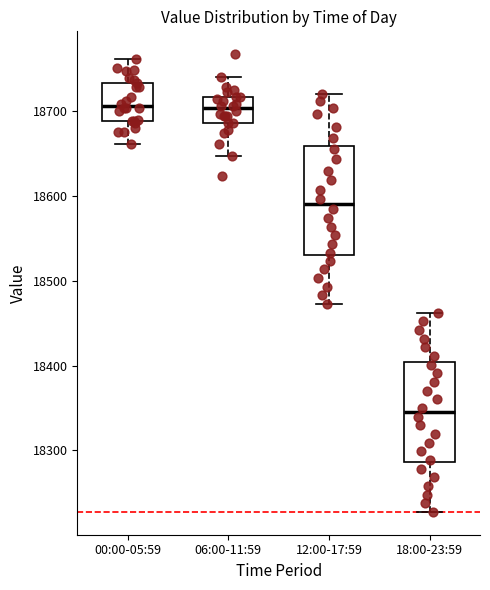

Comparing the boxes themselves (not the whiskers), which one is the tallest?

12:00-17:59